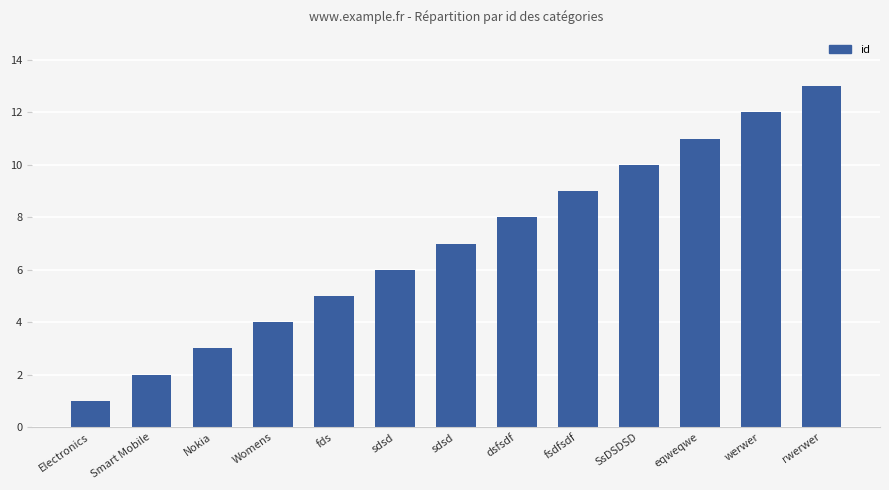

Approximately how many times larger is the value at fds compared to Smart Mobile?

2.5